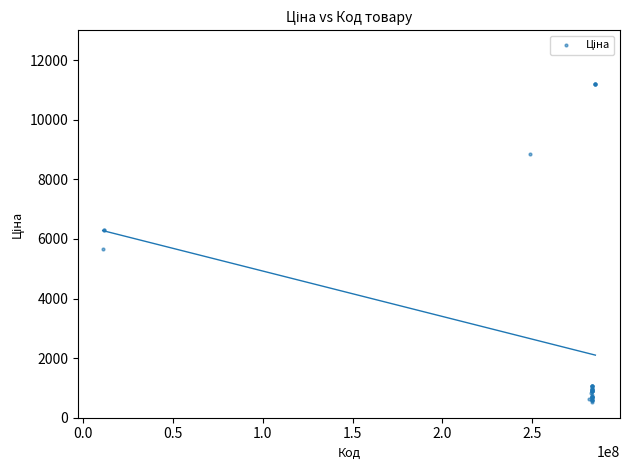

What Y value in the scatter plot is closest to 5859?

5673.8